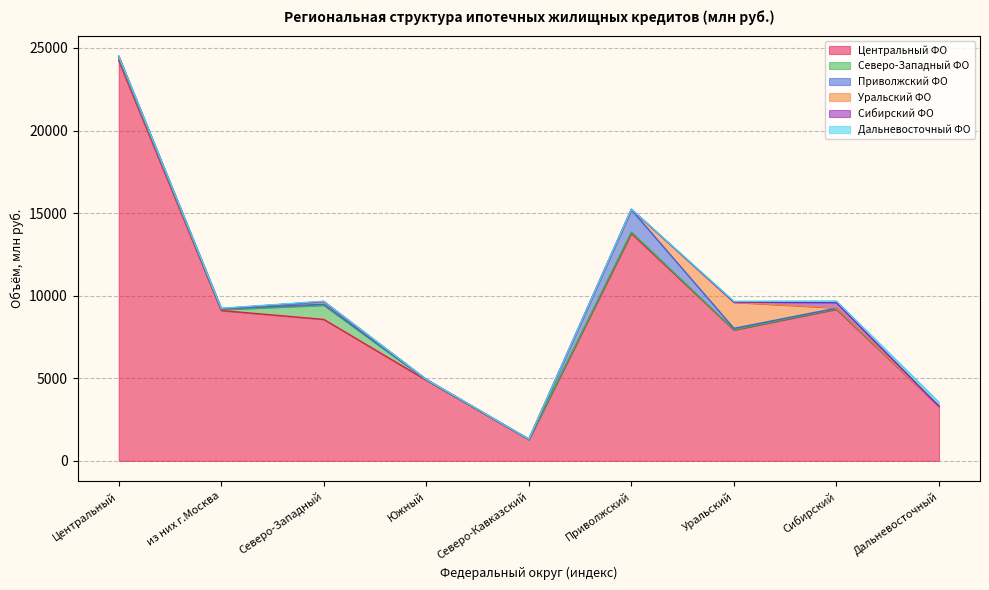

Does the chart display data point markers on the line(s)?

No